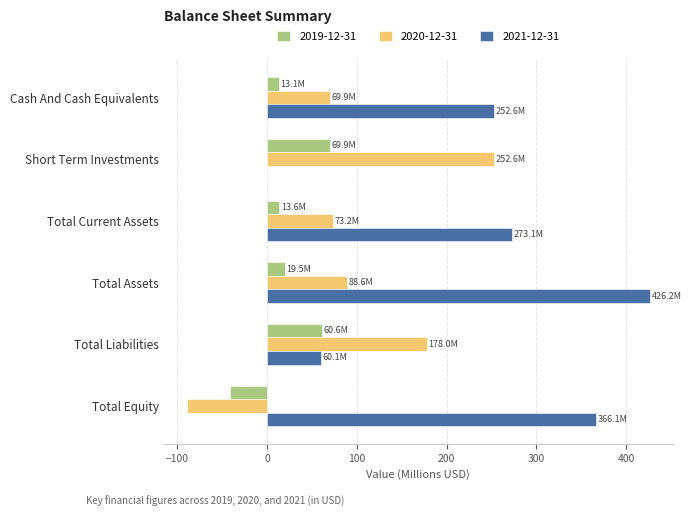

What is the total value across all series at Total Equity?

235.5